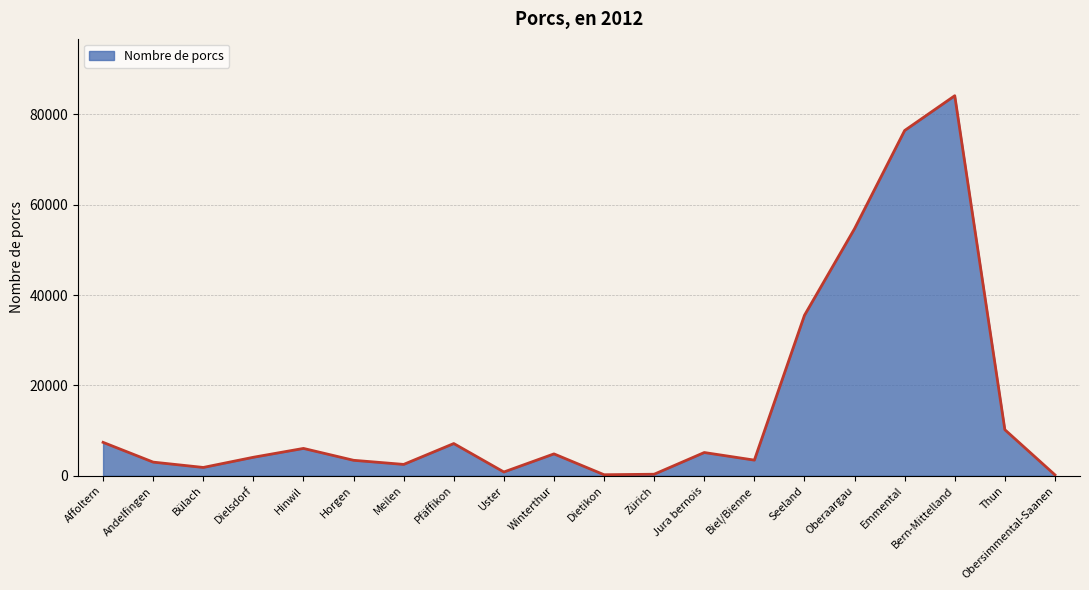

What is the greatest value displayed?

84153